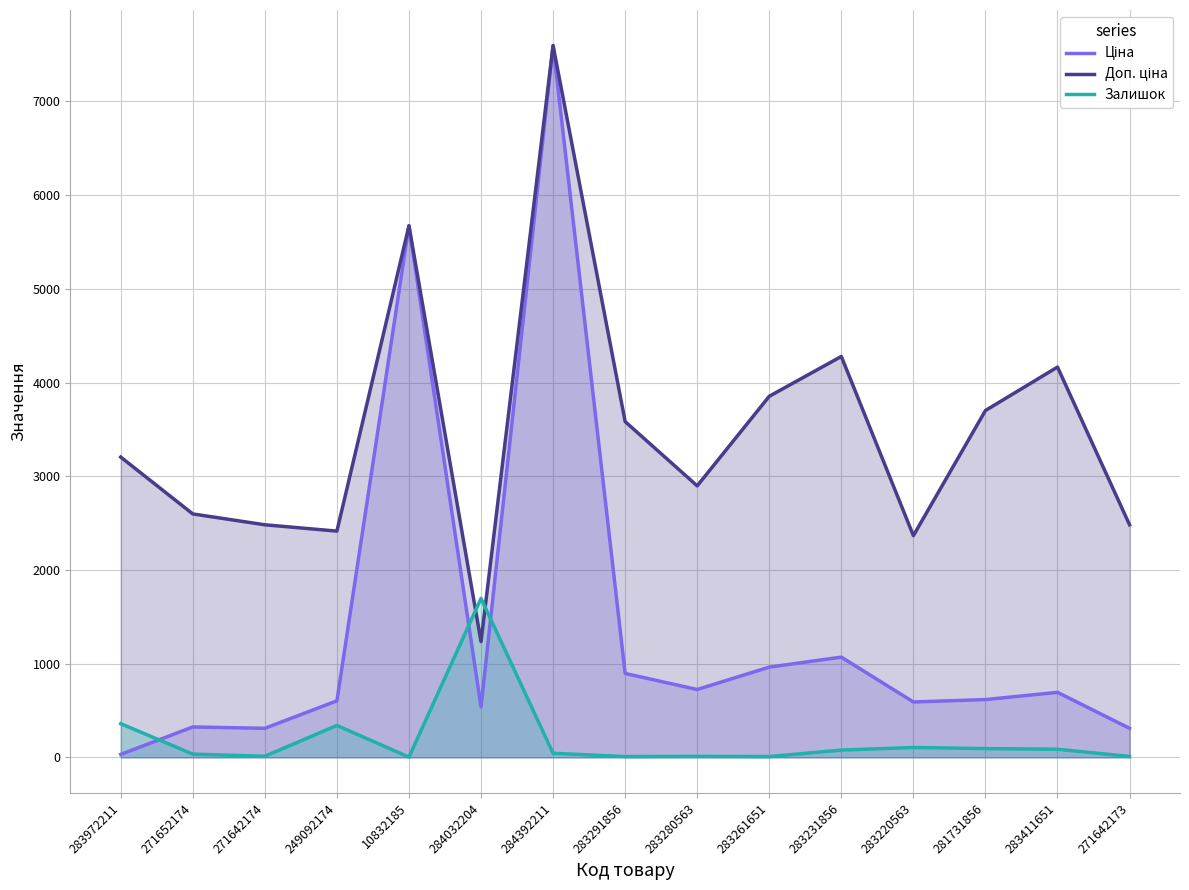

Rank the categories by Доп. ціна value from highest to lowest.

284392211, 10832185, 283231856, 283411651, 283261651, 281731856, 283291856, 283972211, 283280563, 271652174, 271642174, 271642173, 249092174, 283220563, 284032204